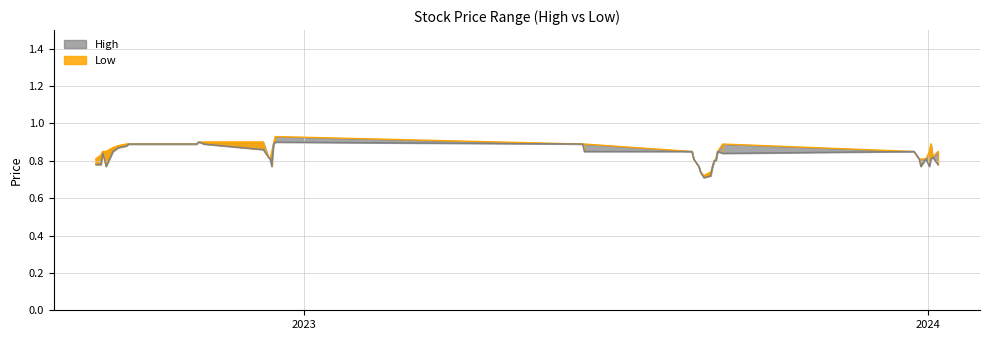

What is the difference between the maximum and second lowest values in the High_line series?

0.2